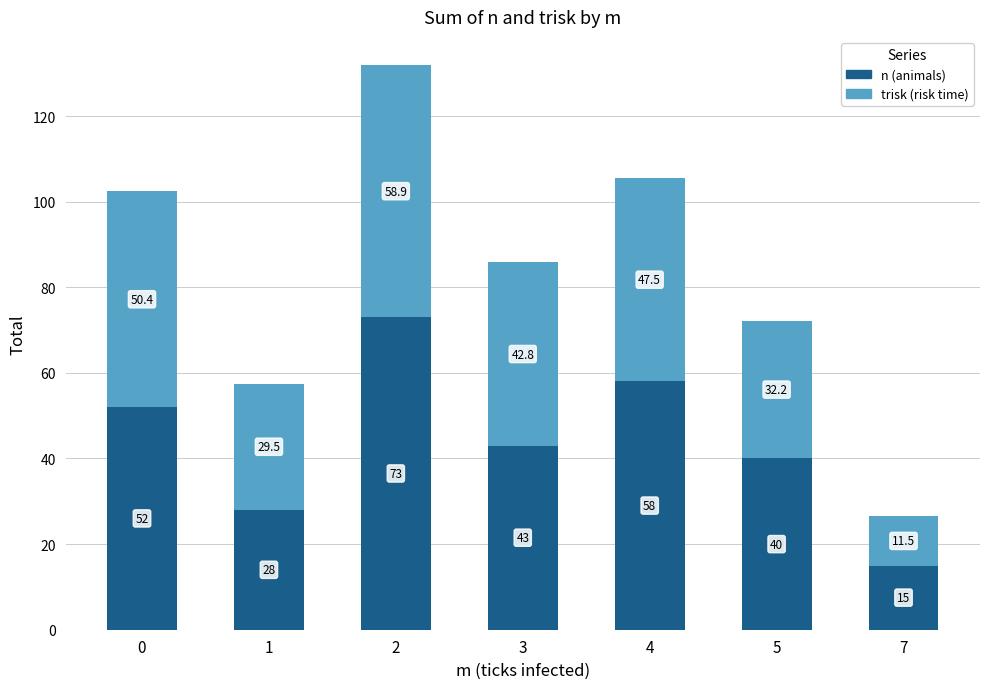

Reading left to right, list the values for the n series.

0=52.0	1=28.0	2=73.0	3=43.0	4=58.0	5=40.0	7=15.0